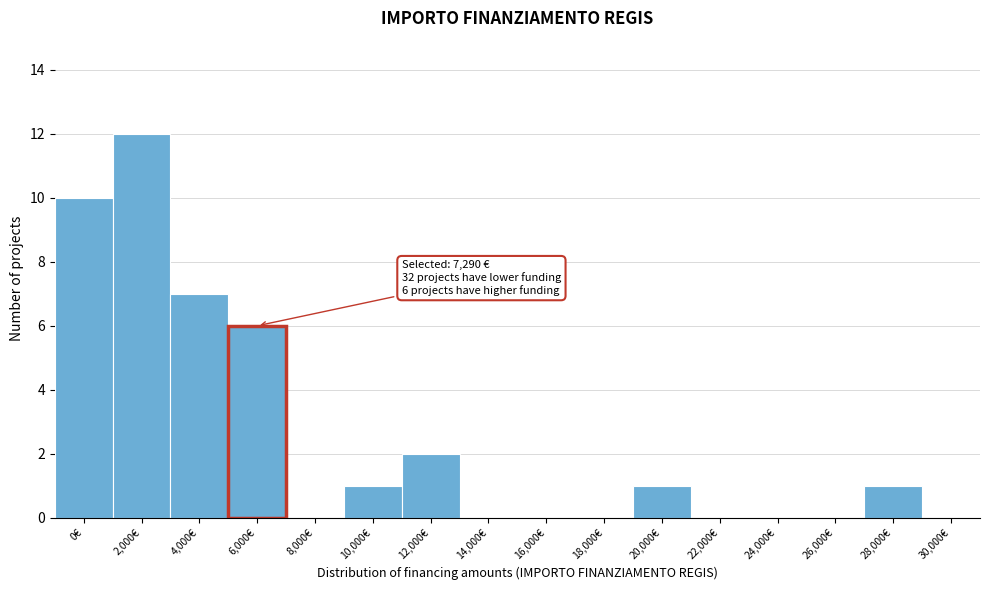

Reading left to right, transcribe all the data shown in this chart.

0€=10	2,000€=12	4,000€=7	6,000€=6	8,000€=0	10,000€=1	12,000€=2	14,000€=0	16,000€=0	18,000€=0	20,000€=1	22,000€=0	24,000€=0	26,000€=0	28,000€=1	30,000€=0